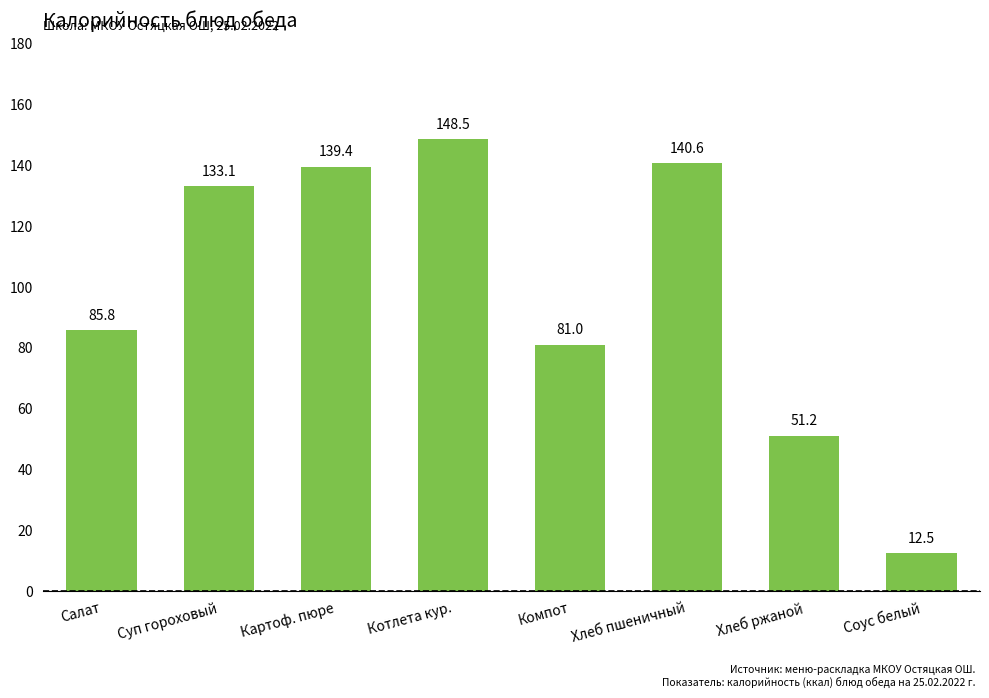

What is the label of the 7th bar from the right?

Суп гороховый